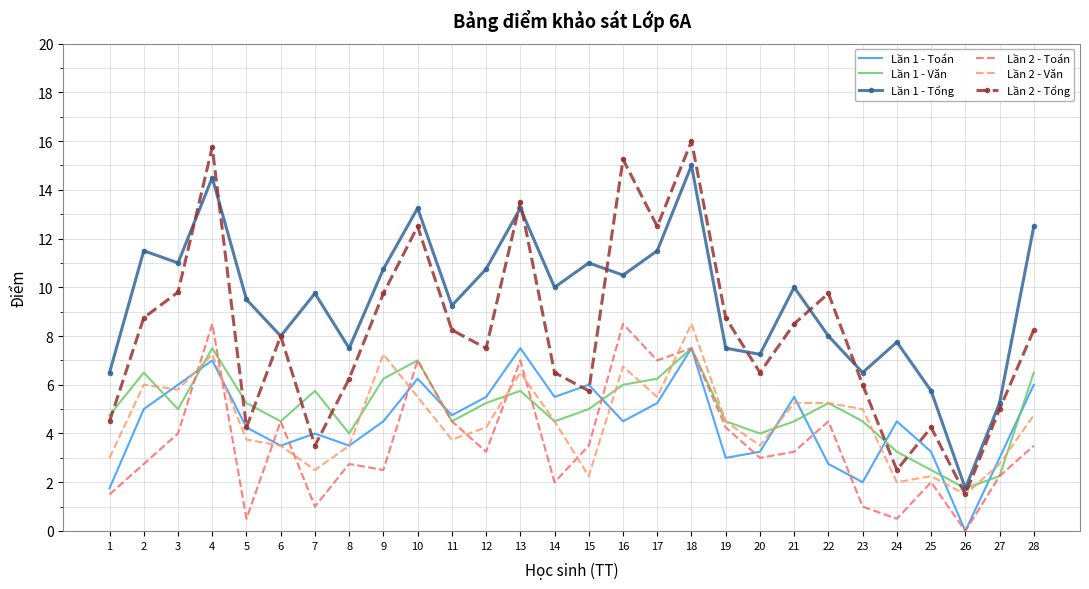

Is it true that Lần 1 - Toán equals 1.0 at 25?

False